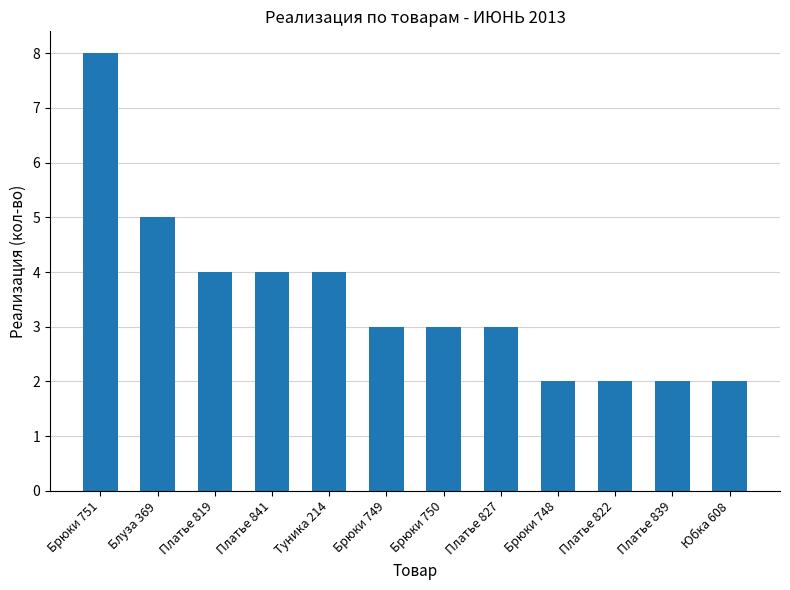

What is the maximum value shown in the chart?

8